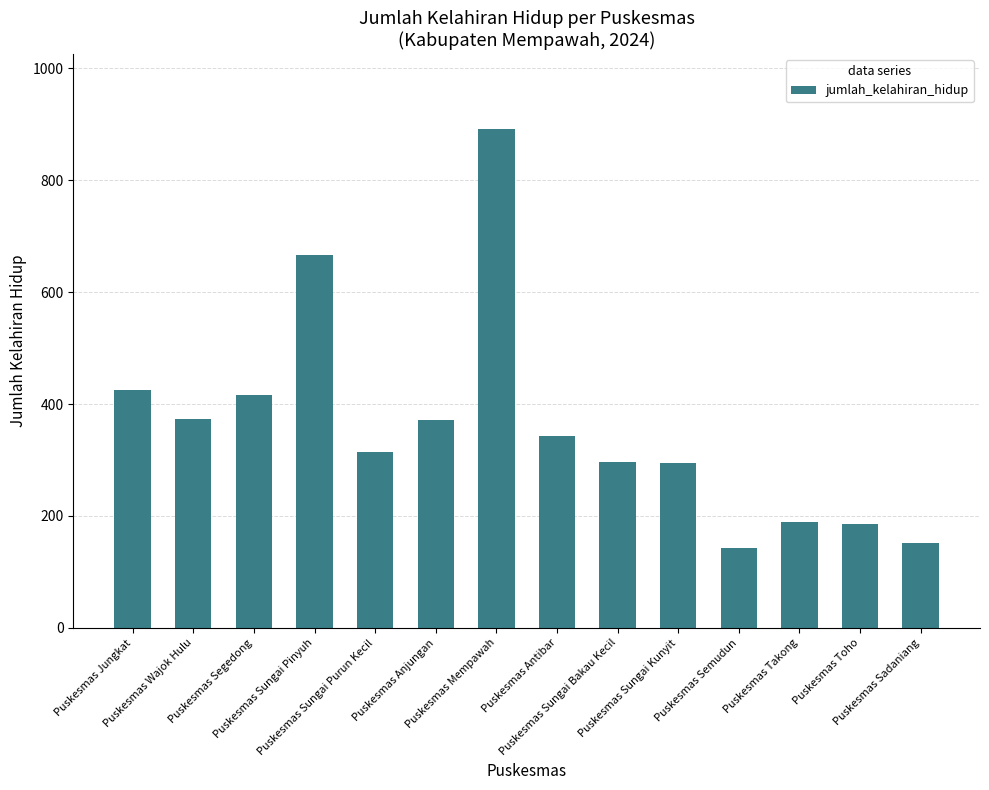

What is the ratio of the value at Puskesmas Sadaniang to the value at Puskesmas Sungai Kunyit?

0.5